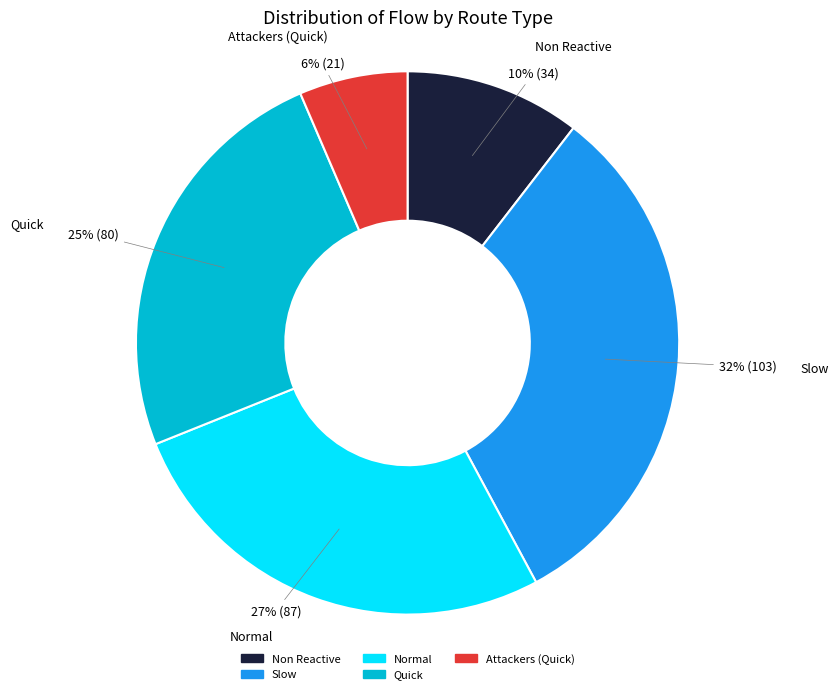

To the nearest percent, what is the average slice percentage?

20%